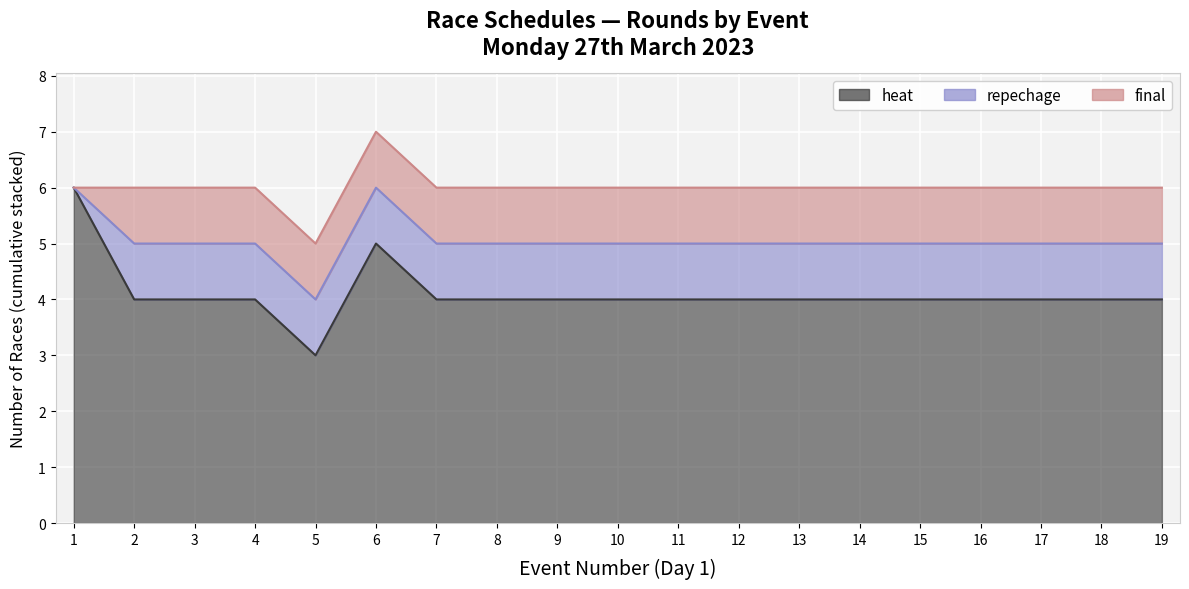

Rank the series by their maximum value, from lowest to highest.

repechage, final, heat